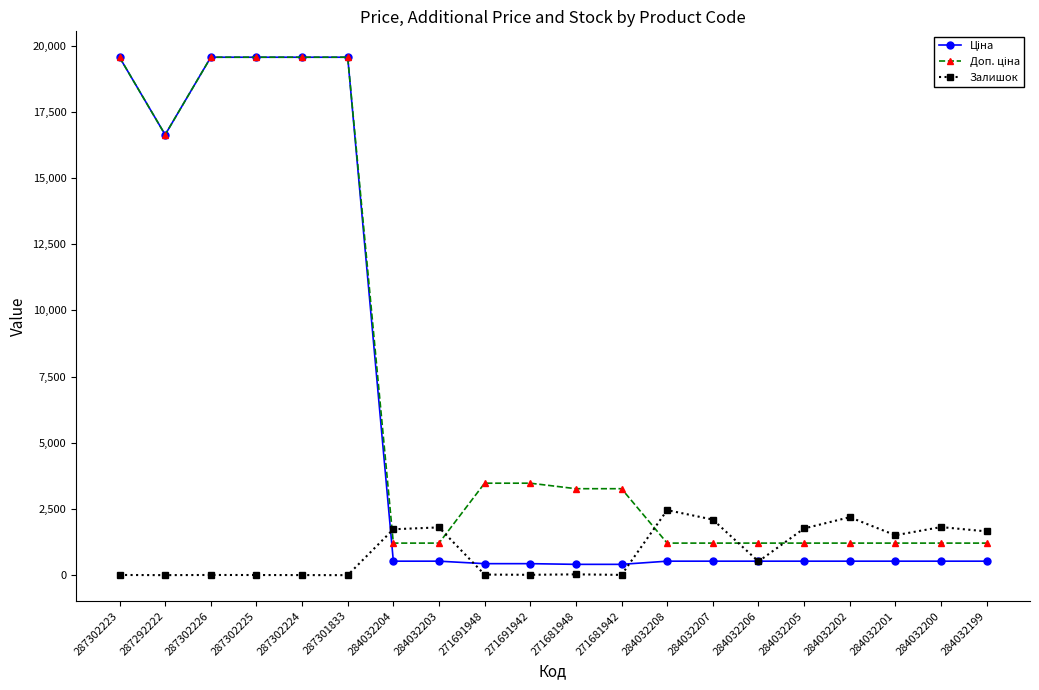

The Залишок series shows 1304.1 at 284032207. True or false?

False